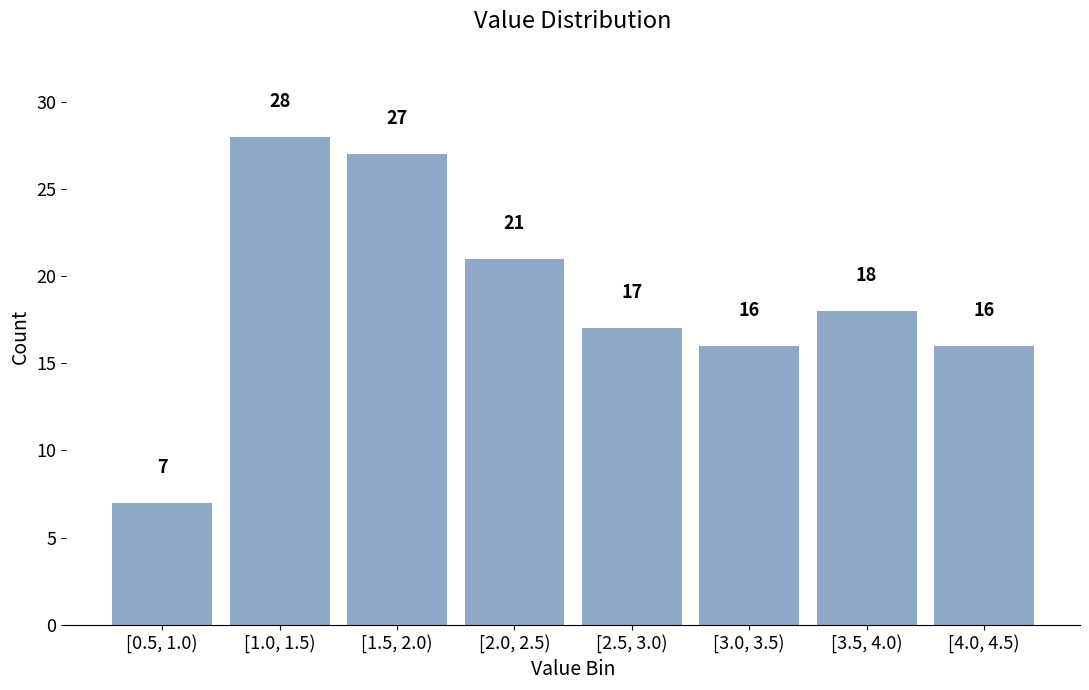

Reading right to left, extract all data points from this chart.

[4.0, 4.5)=16	[3.5, 4.0)=18	[3.0, 3.5)=16	[2.5, 3.0)=17	[2.0, 2.5)=21	[1.5, 2.0)=27	[1.0, 1.5)=28	[0.5, 1.0)=7